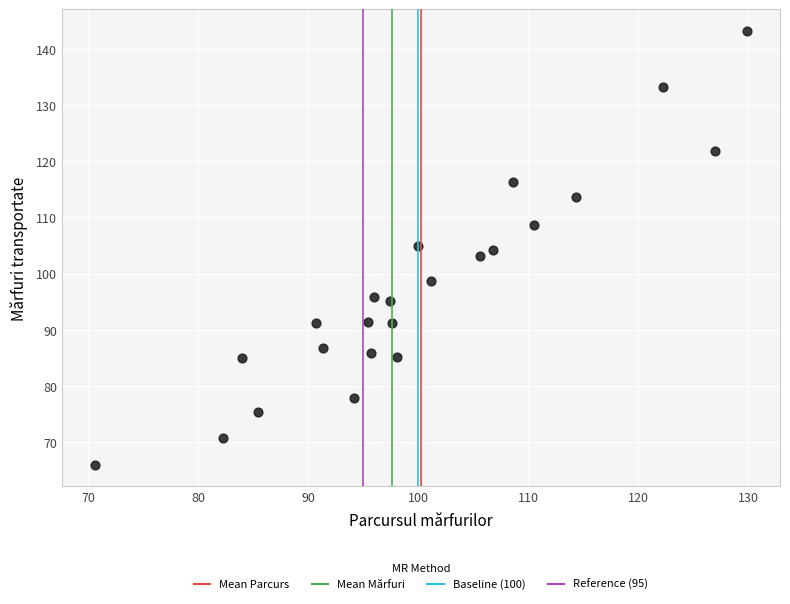

What is the range of Y values (max minus min)?

77.2